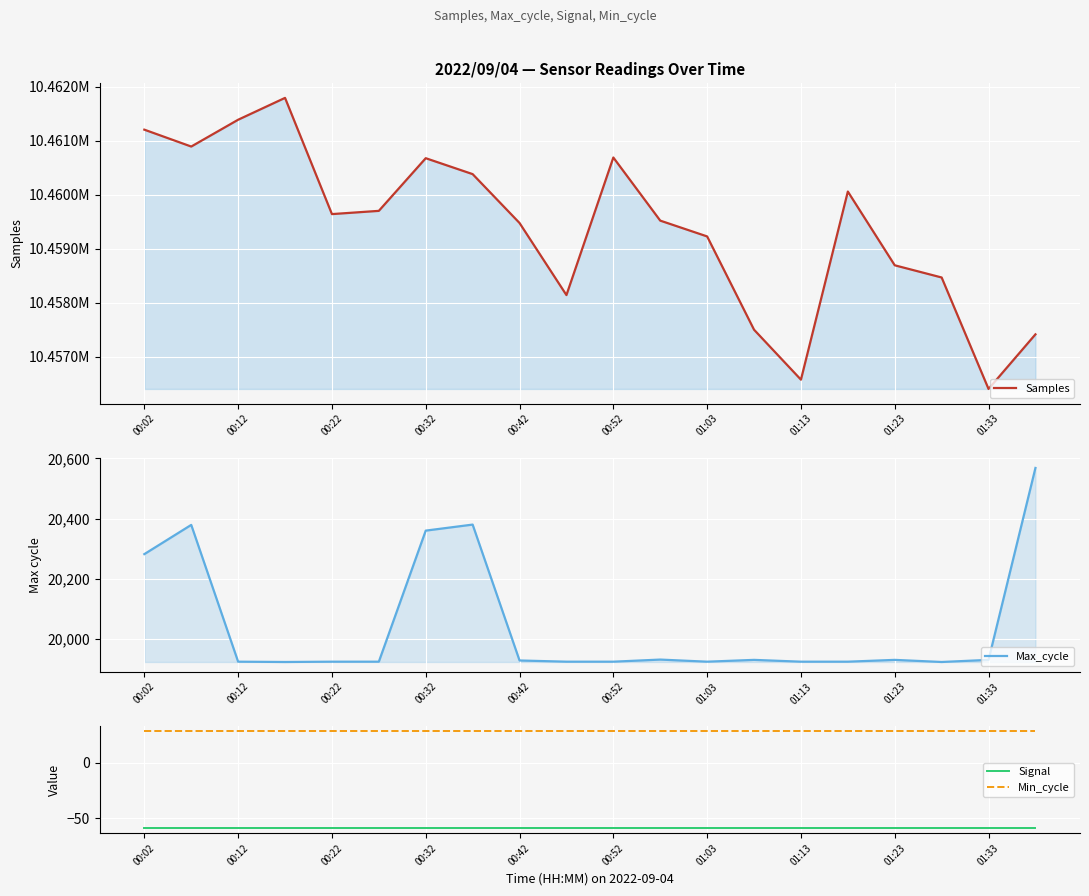

How many lines are shown in the chart?

4